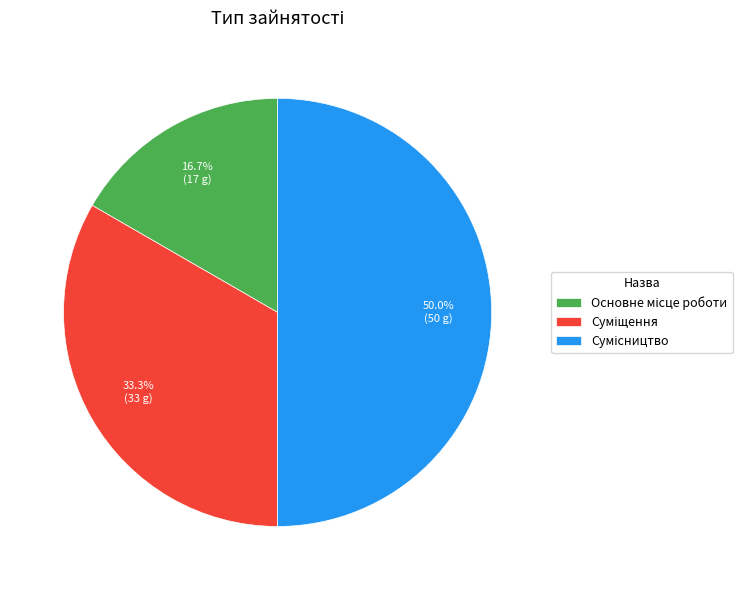

What percentage is the Сумісництво slice, to the nearest percent?

50%